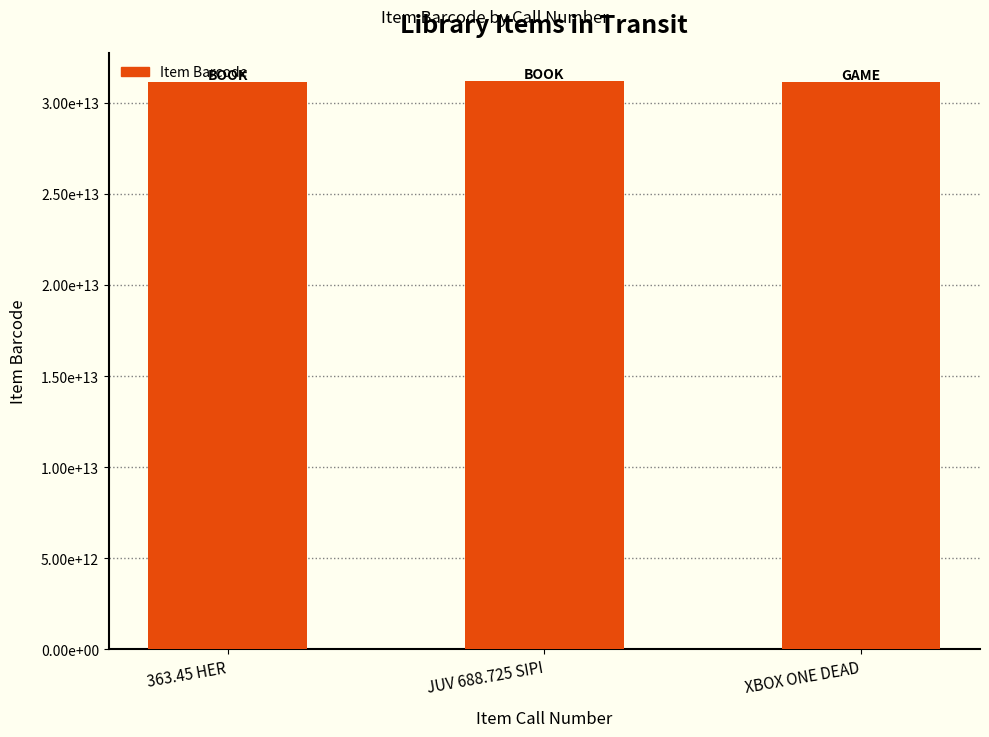

At which category does the chart reach its minimum across all series?

363.45 HER